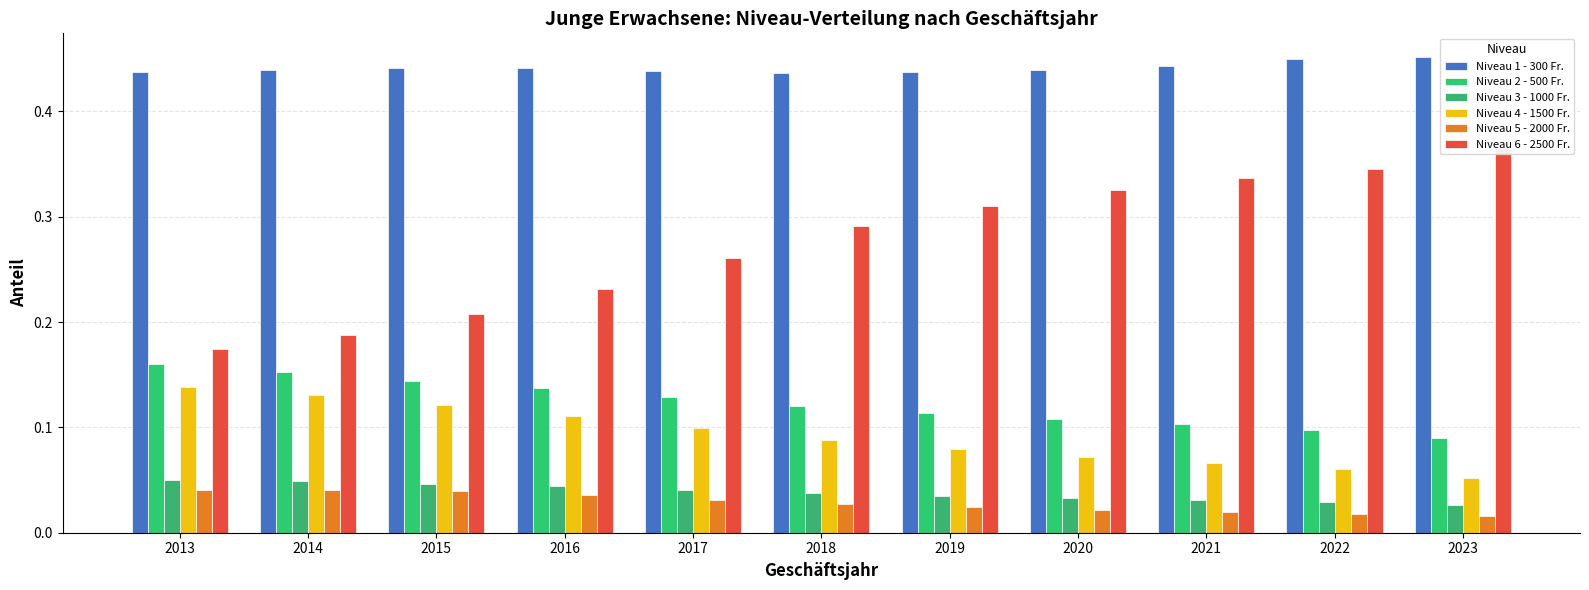

What is the spread (max minus min) of values at 2016?

0.4